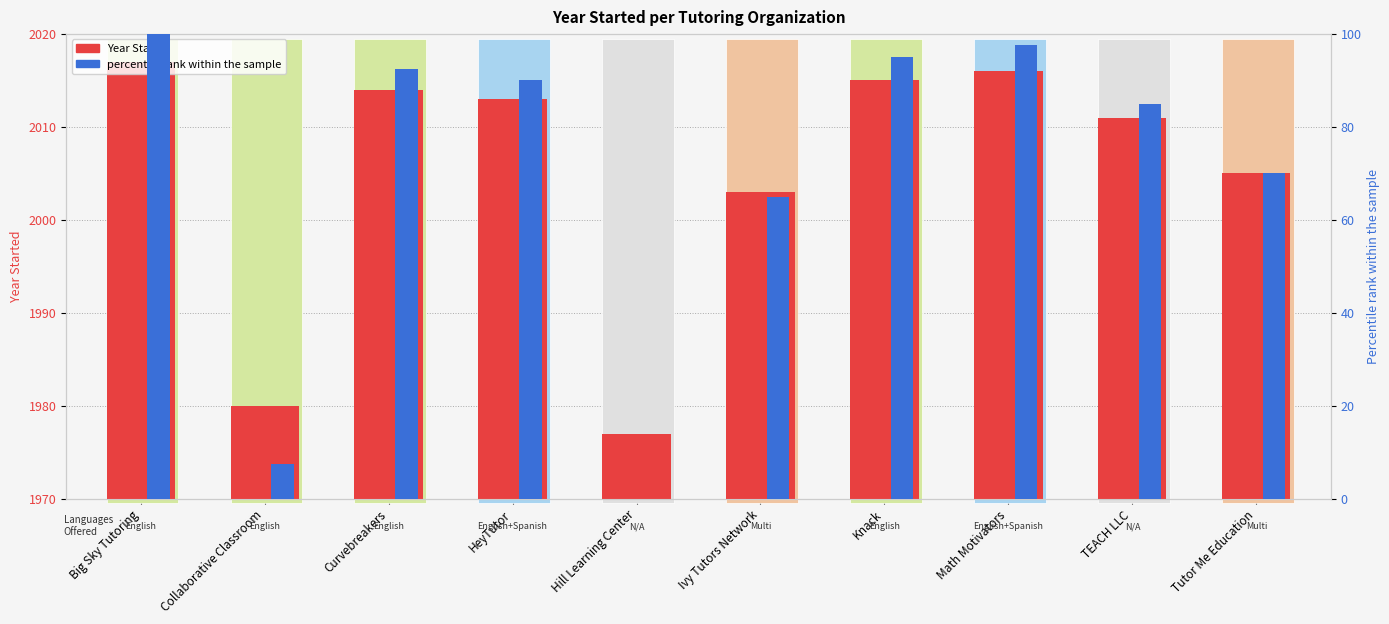

List the labels in order of Year Started value, largest first.

Big Sky Tutoring, Math Motivators, Knack, Curvebreakers, HeyTutor, TEACH LLC, Tutor Me Education, Ivy Tutors Network, Collaborative Classroom, Hill Learning Center